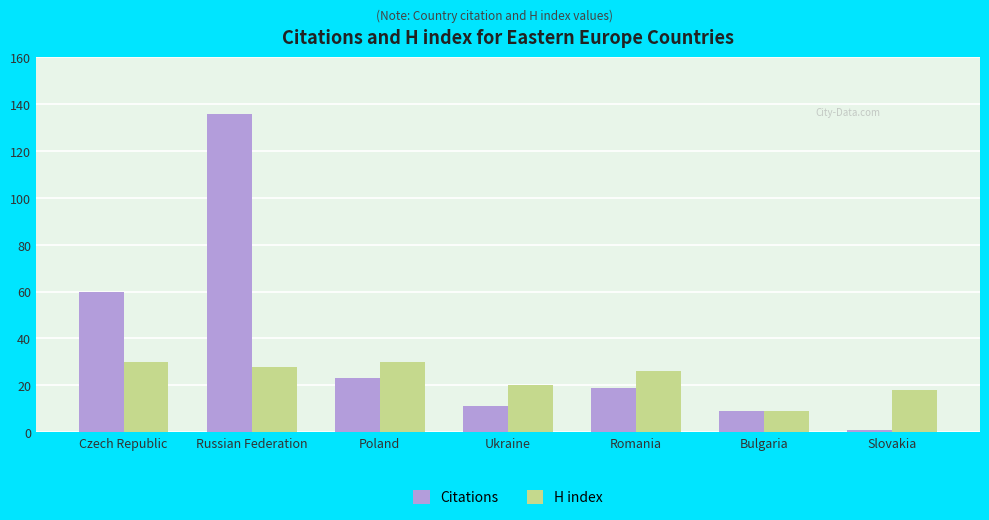

Is it true that Citations equals 4 at Bulgaria?

False